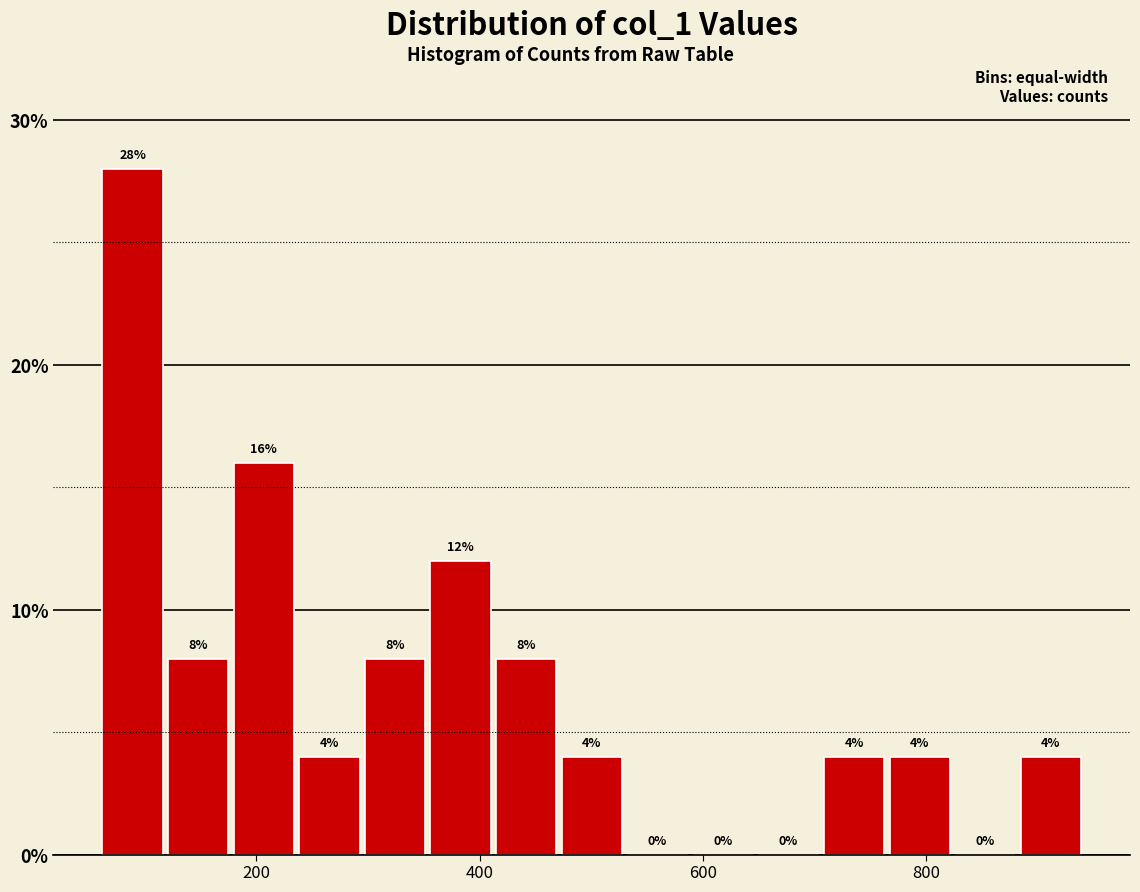

Read against the x-axis, roughly where is the centre of the tallest bar?

80